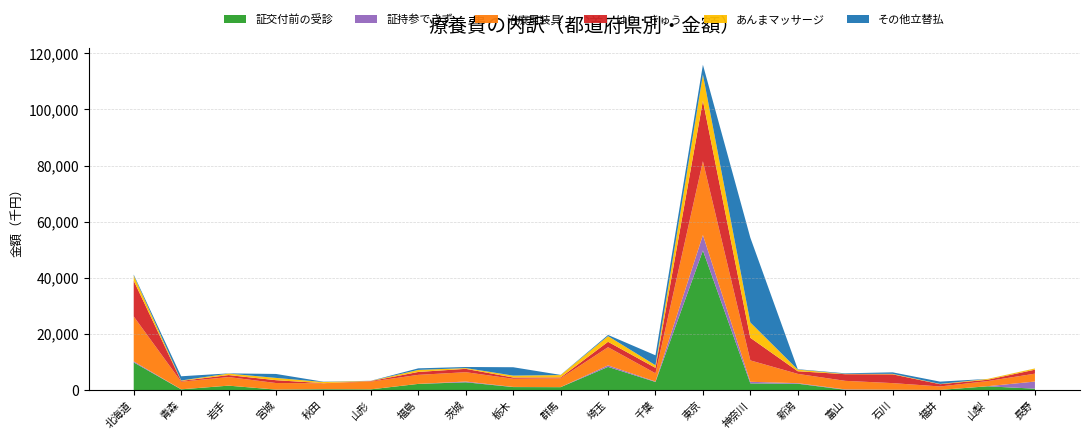

Reading left to right, what are all the values shown in this chart?

証交付前の受診: 9853.3	244.3	1561.1	148.3	282.6	244.7	2185.8	2764.0	1057.4	1021.6	8250.3	2881.0	49734.0	2372.5	2250.1	93.9	72.4	42.4	1322.7	488.8
証持参できず: 358.3	25.5	4.8	22.1	50.8	5.6	13.9	266.4	52.5	9.2	536.1	155.7	5520.0	565.4	193.0	133.8	35.0	0.0	42.4	2532.6
治療用装具: 16014.1	2705.0	3056.1	2327.6	2061.1	2755.5	3213.5	3325.1	2901.8	3157.9	6481.2	2937.0	26286.7	7627.9	3314.8	3046.6	2361.3	1232.7	1816.2	2810.7
はり・きゅう: 12749.7	276.4	712.3	1008.5	48.6	185.2	1033.2	1198.1	457.5	305.0	1923.3	1933.4	21583.2	8052.5	937.5	2367.8	3123.2	804.0	473.5	1422.9
あんまマッサージ: 1851.5	155.0	532.3	817.8	406.8	67.5	723.7	272.7	672.6	837.3	2022.6	937.0	9316.9	5469.5	587.3	108.9	180.5	102.2	291.3	426.5
その他立替払: 317.2	1499.2	64.8	1404.6	111.3	41.4	561.6	385.0	2983.3	65.3	415.2	3531.3	3495.3	30206.8	140.6	207.5	533.5	813.3	14.0	15.1